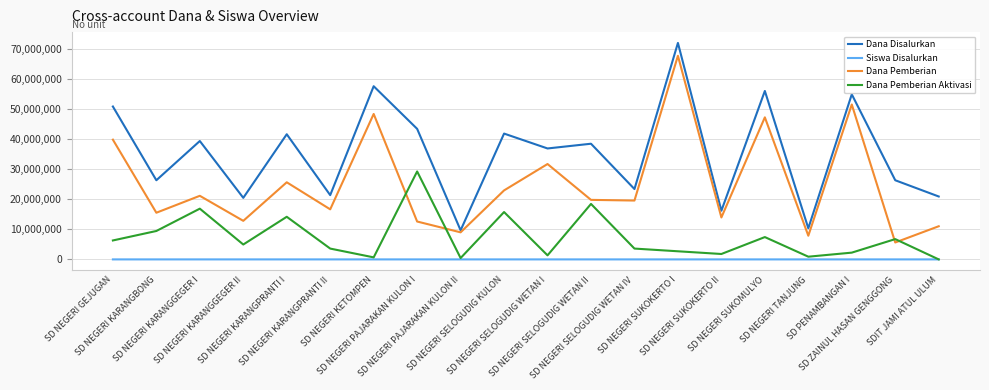

Which series has the largest total across all categories?

Dana Disalurkan